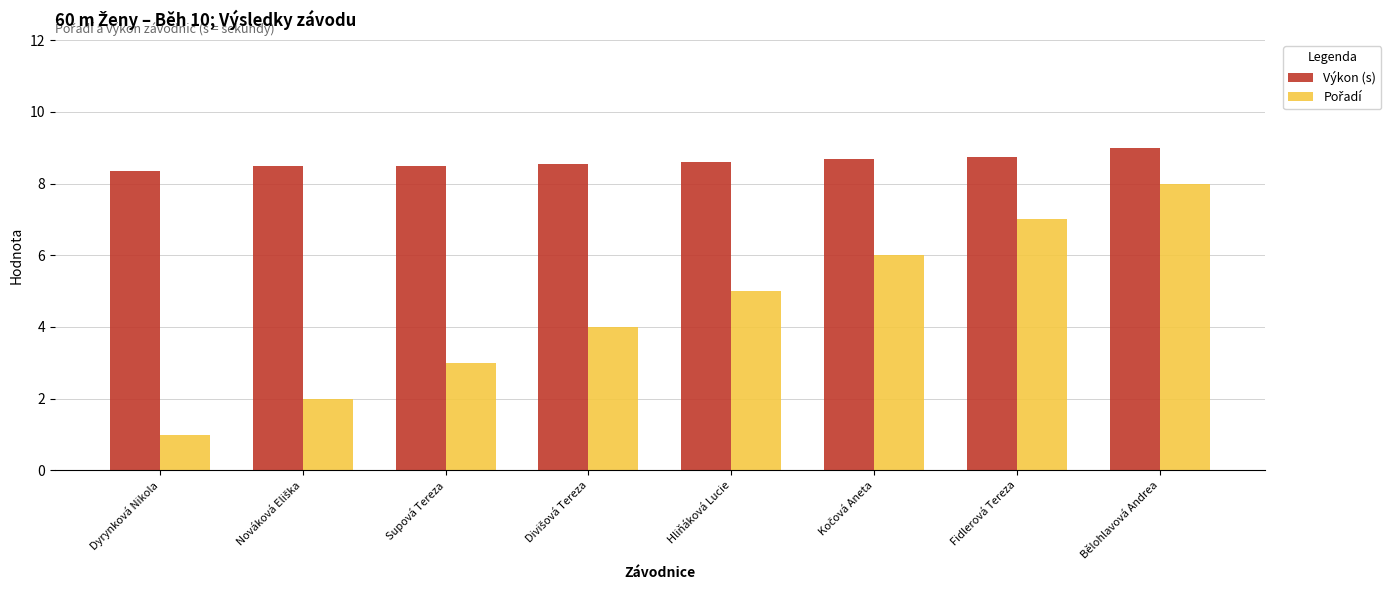

What value does the Výkon (s) series have at Hliňáková Lucie?

8.6